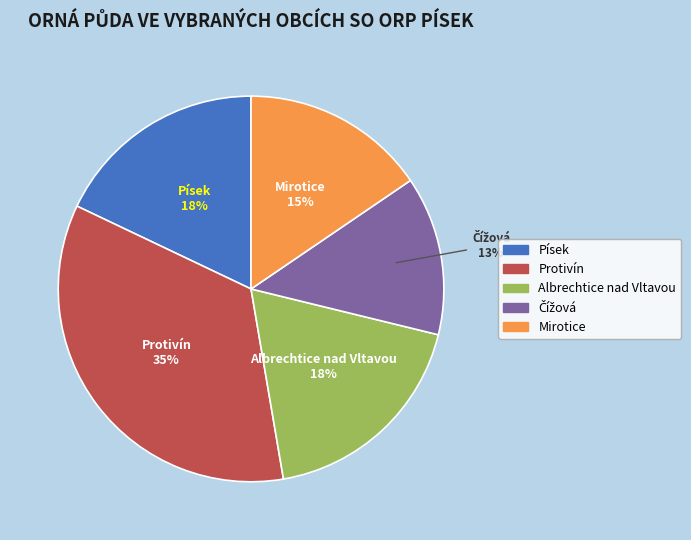

Does Albrechtice nad Vltavou represent more than half of the total?

No